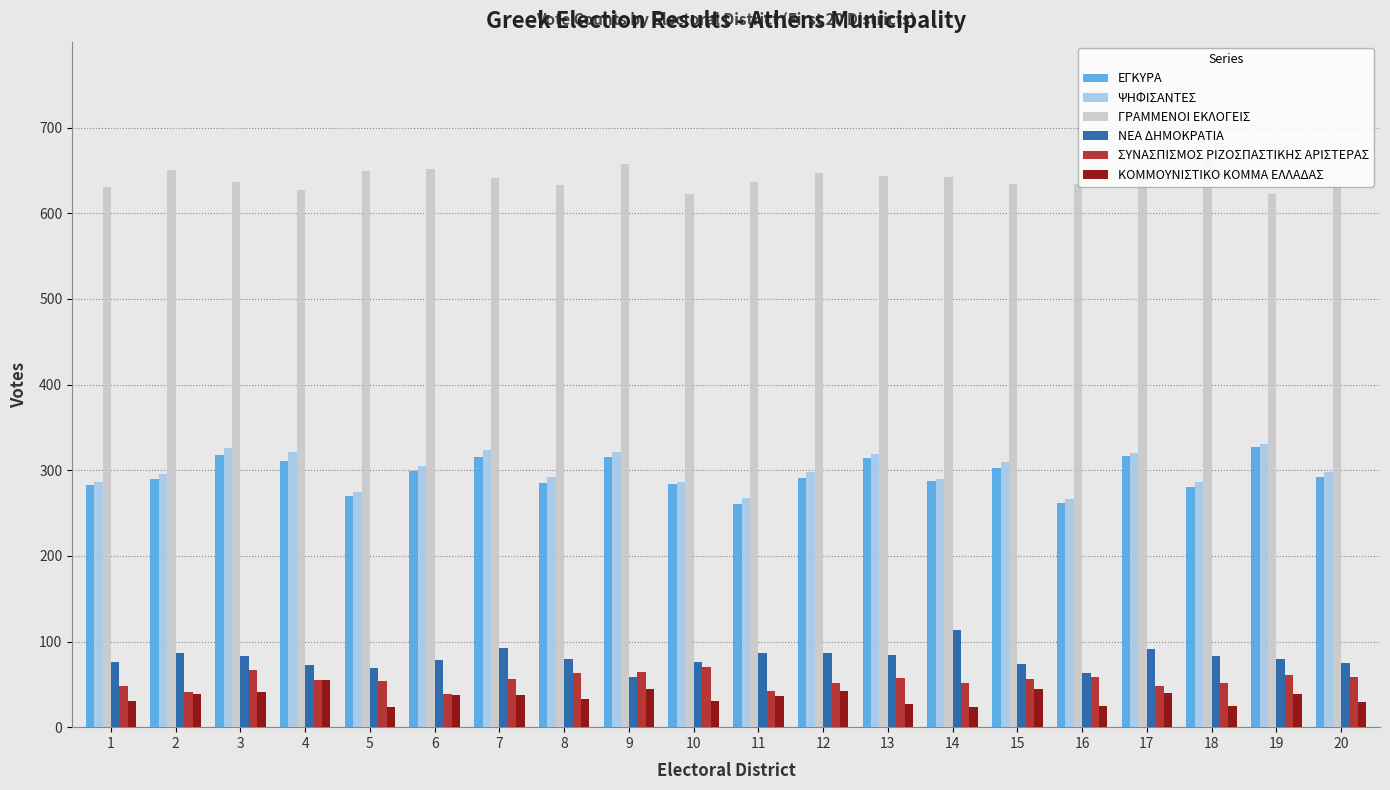

What is the difference between the ΨΗΦΙΣΑΝΤΕΣ values at 11 and 2?

29